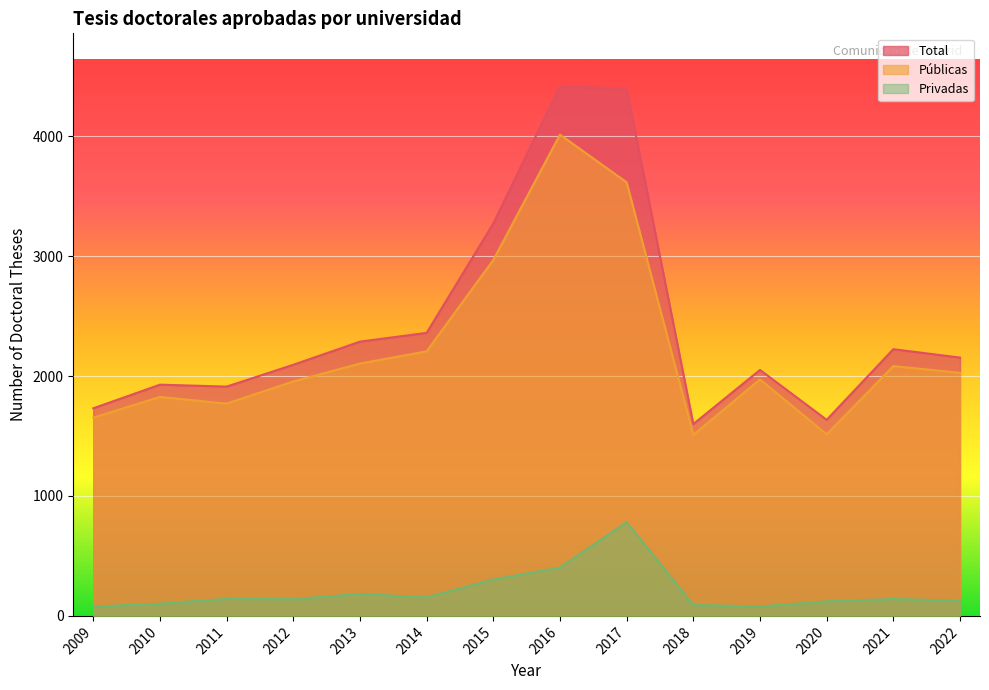

The Total series shows 3282 at 2010. True or false?

False